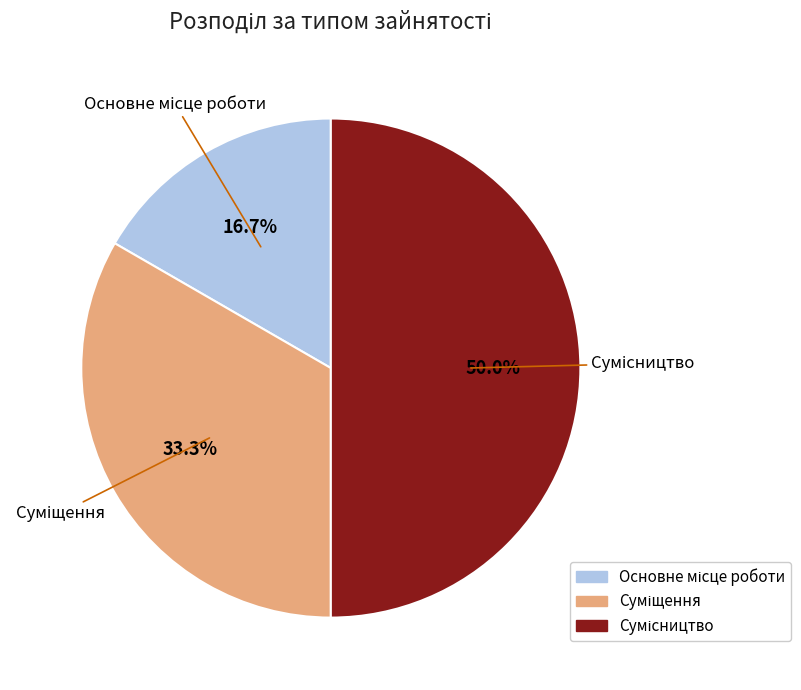

What is the change in value from Суміщення to Сумісництво?

+1